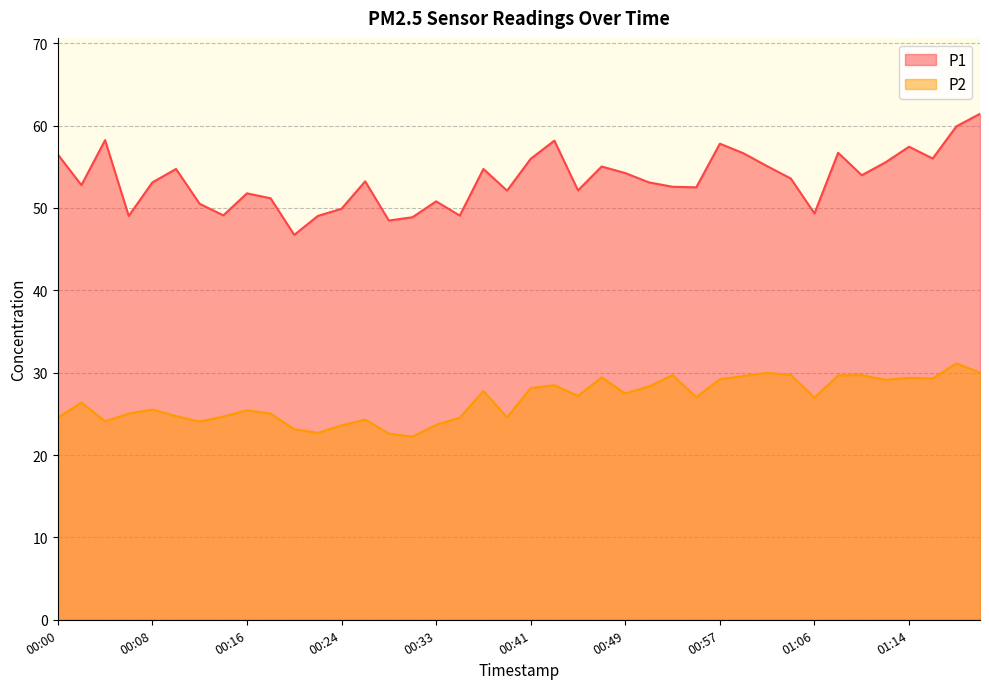

Count the number of categories in the chart.

40